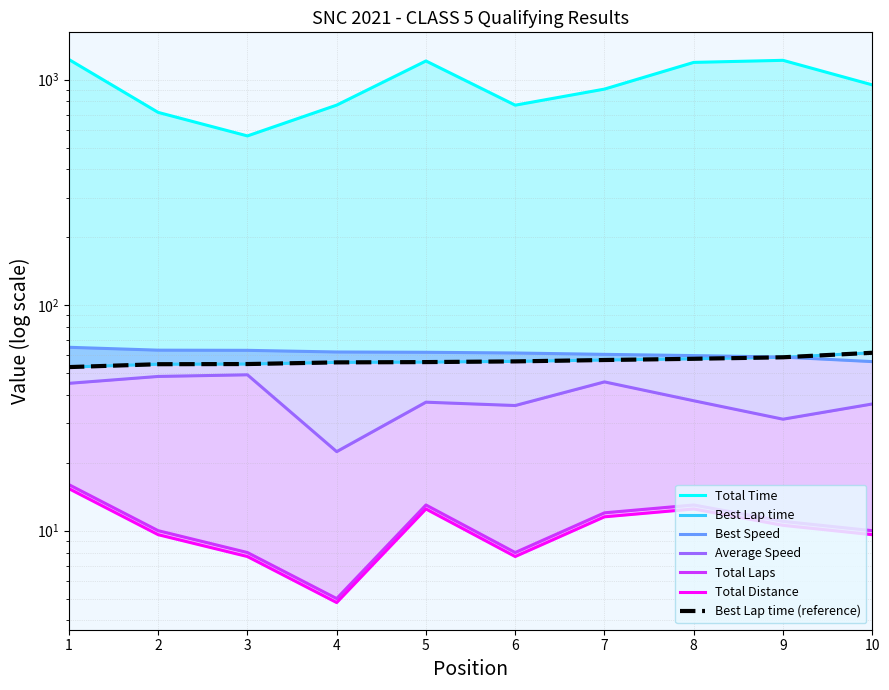

Rank the categories by Total Laps value from highest to lowest.

1, 5, 8, 7, 9, 2, 10, 3, 6, 4